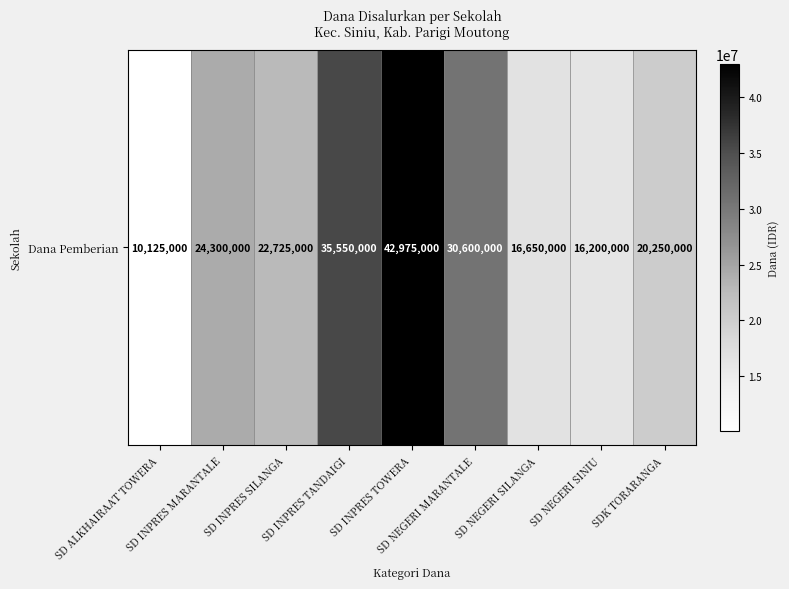

What is the minimum value shown in the chart?

10125000